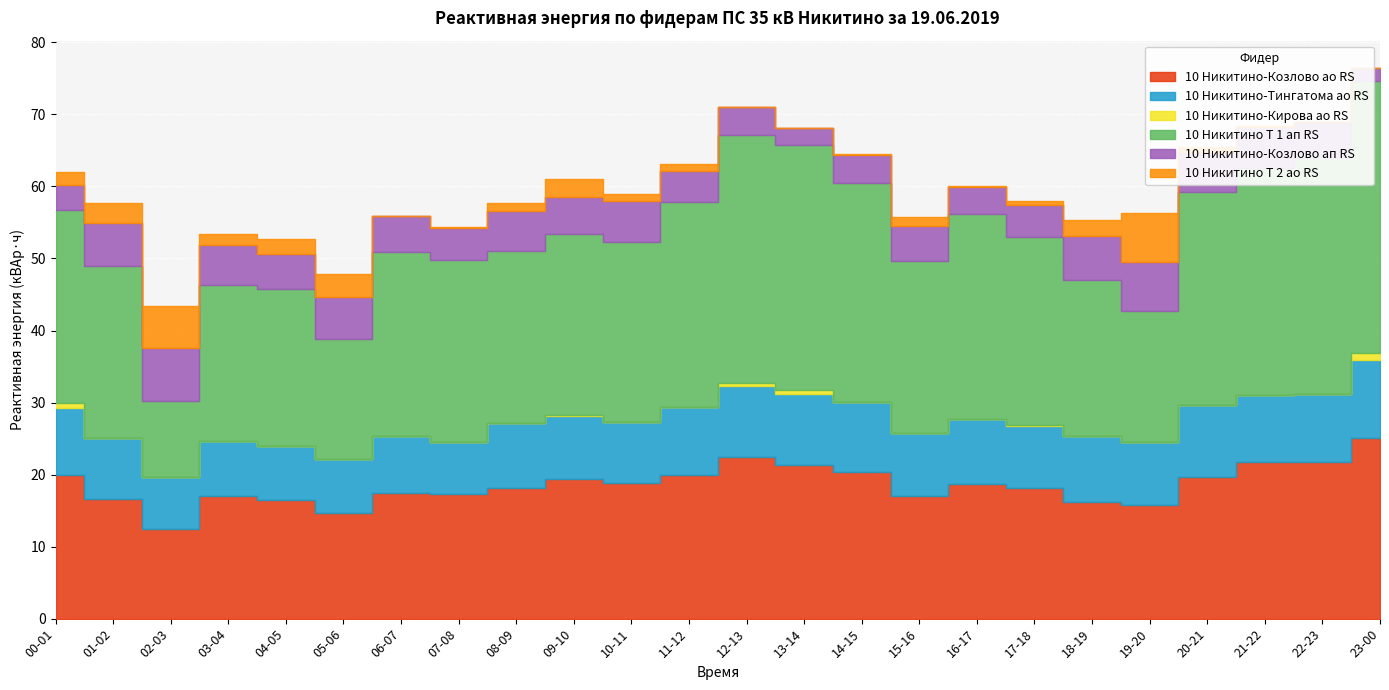

What are all the series names shown in the legend?

10 Никитино-Козлово ао RS, 10 Никитино-Тингатома ао RS, 10 Никитино-Кирова ао RS, 10 Никитино Т 1 ап RS, 10 Никитино-Козлово ап RS, 10 Никитино Т 2 ао RS